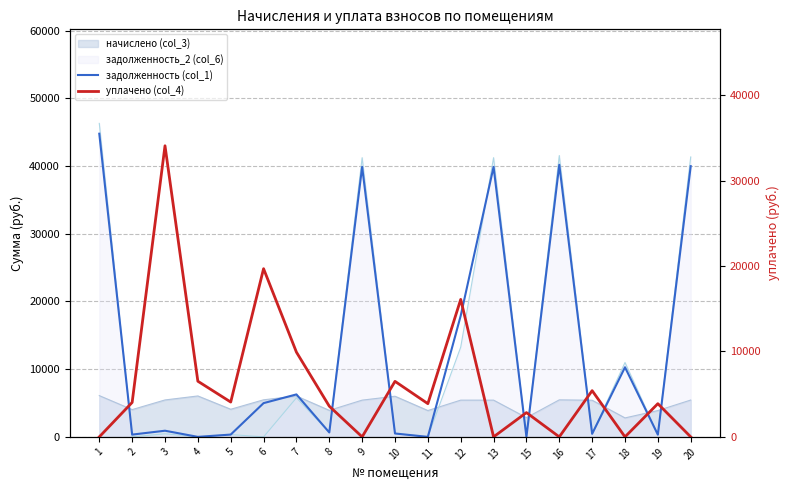

How many values in задолженность (col_1) are above zero?

16